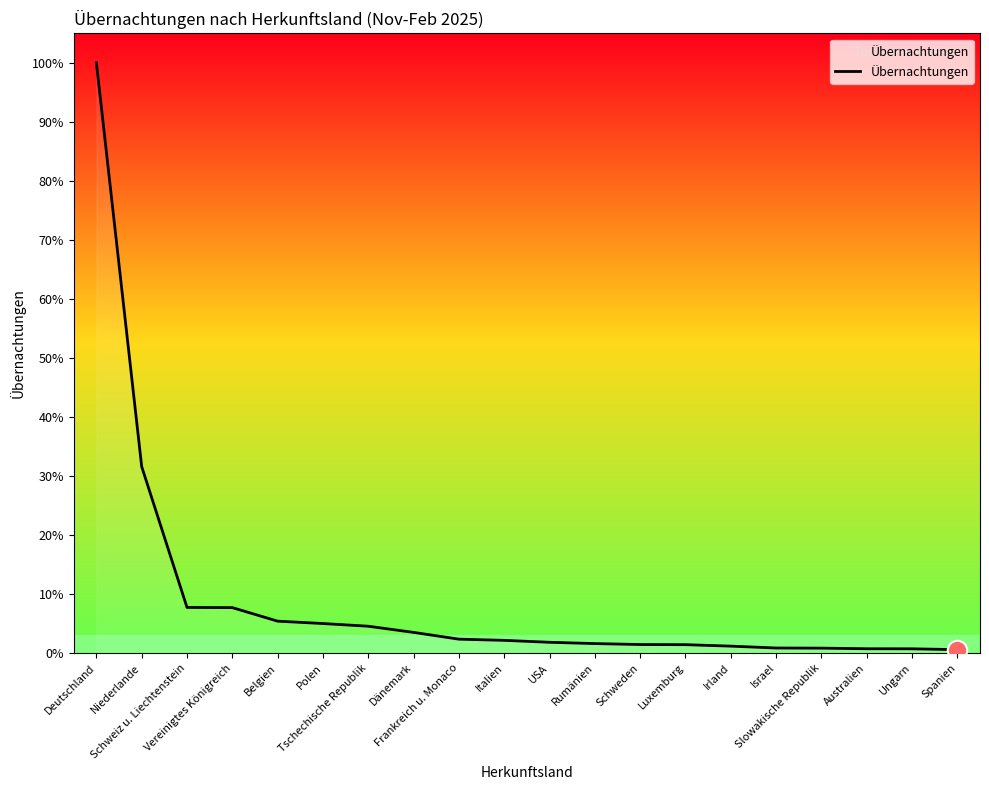

Does the chart have visible grid lines?

No